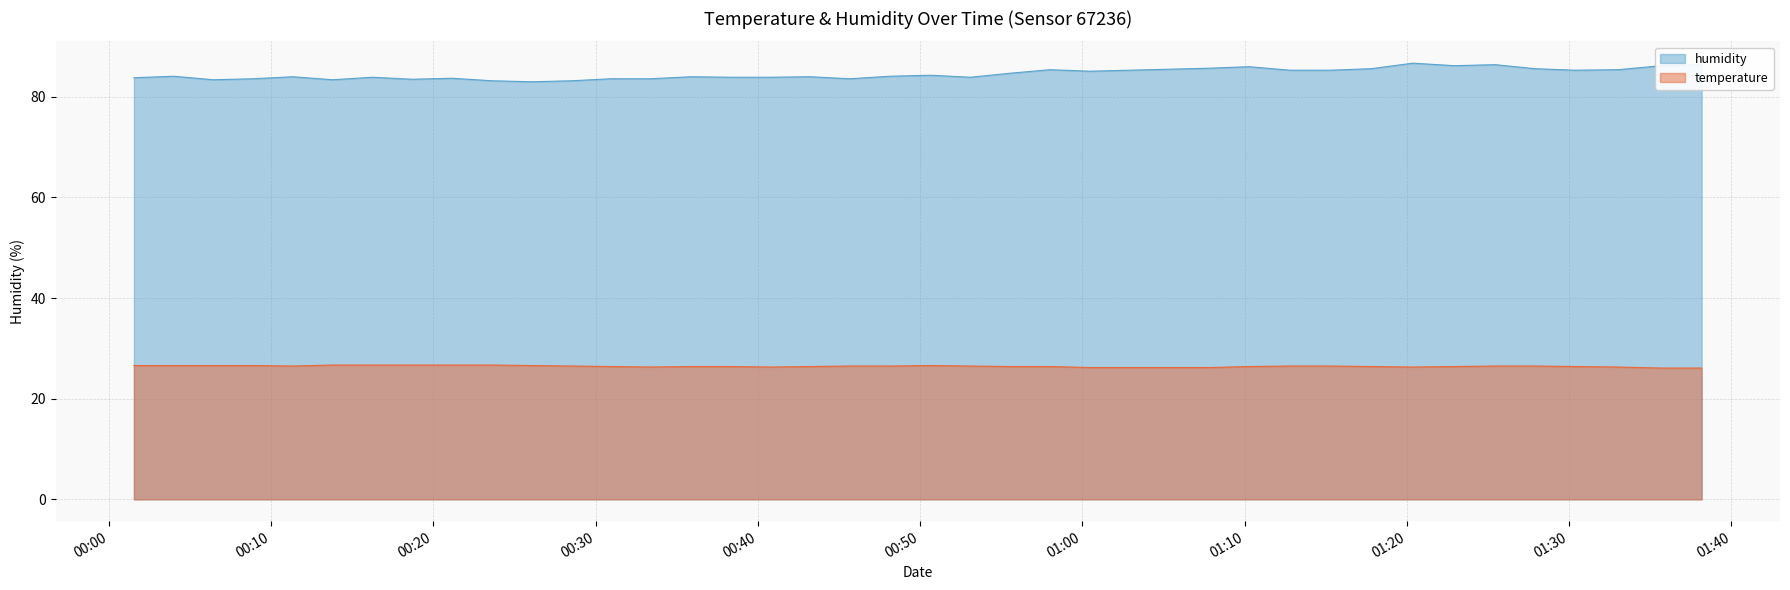

True or false: temperature has a value of 9.3 at 2023-08-12T00:08:54.

False